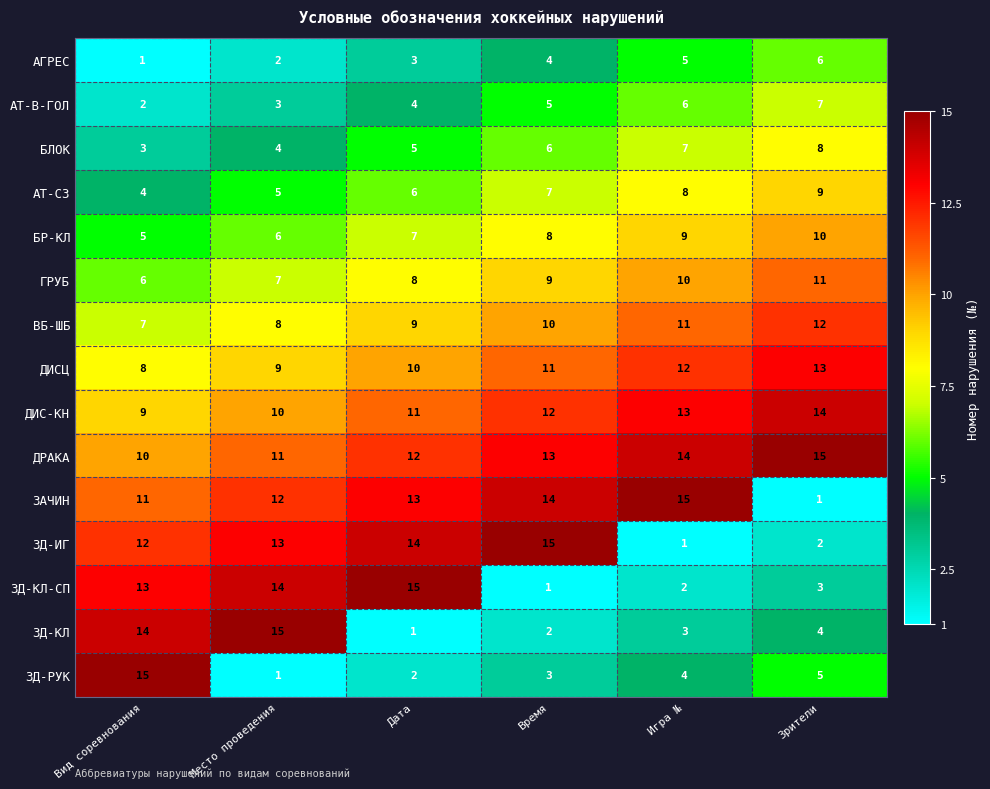

At how many categories does at least one series exceed 3?

6